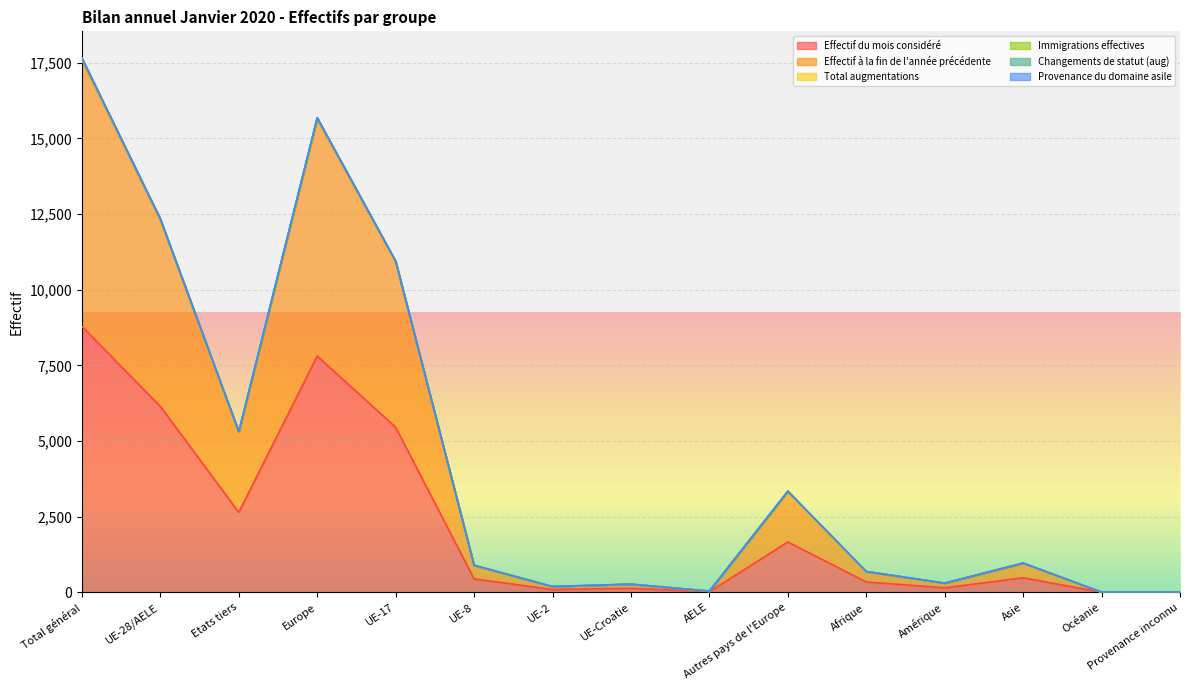

What is the sum of the Total augmentations values at UE-17 and UE-8?

11842